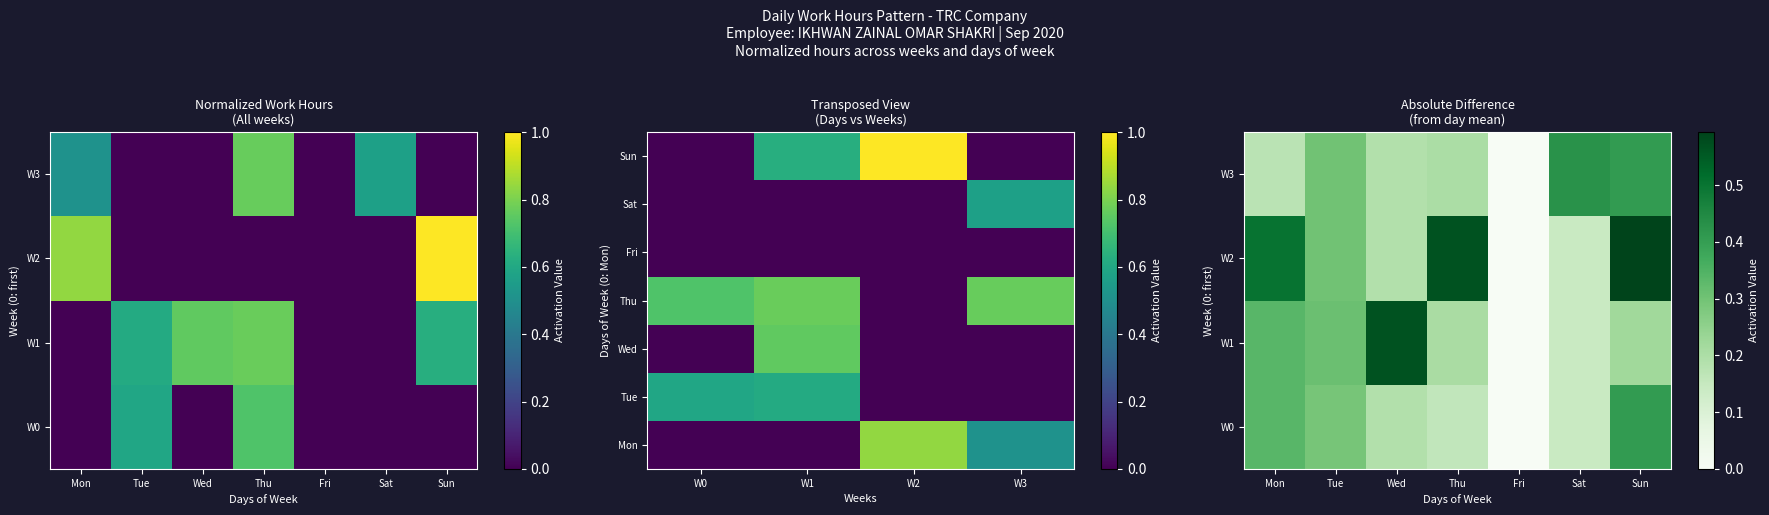

Where is Week 2 (Days 8-14) nearest to the value 0?

Mon